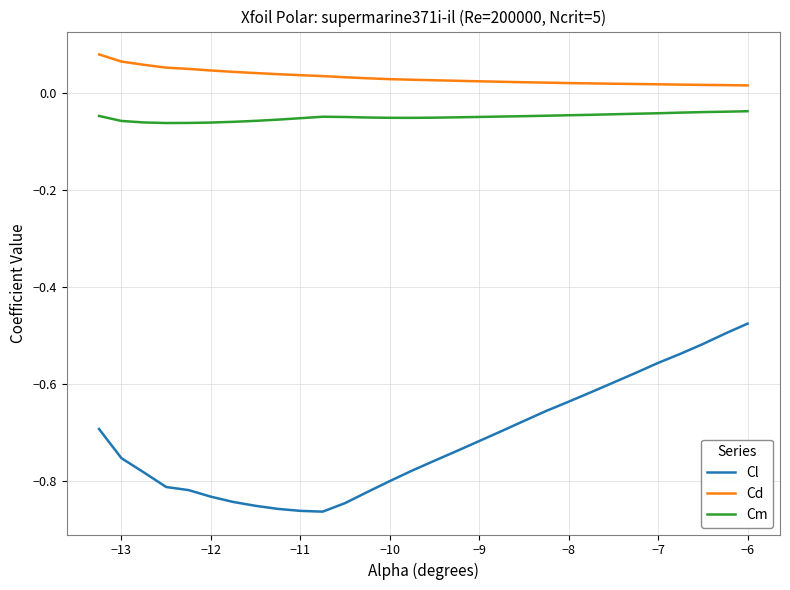

Count the number of data series in this chart.

3